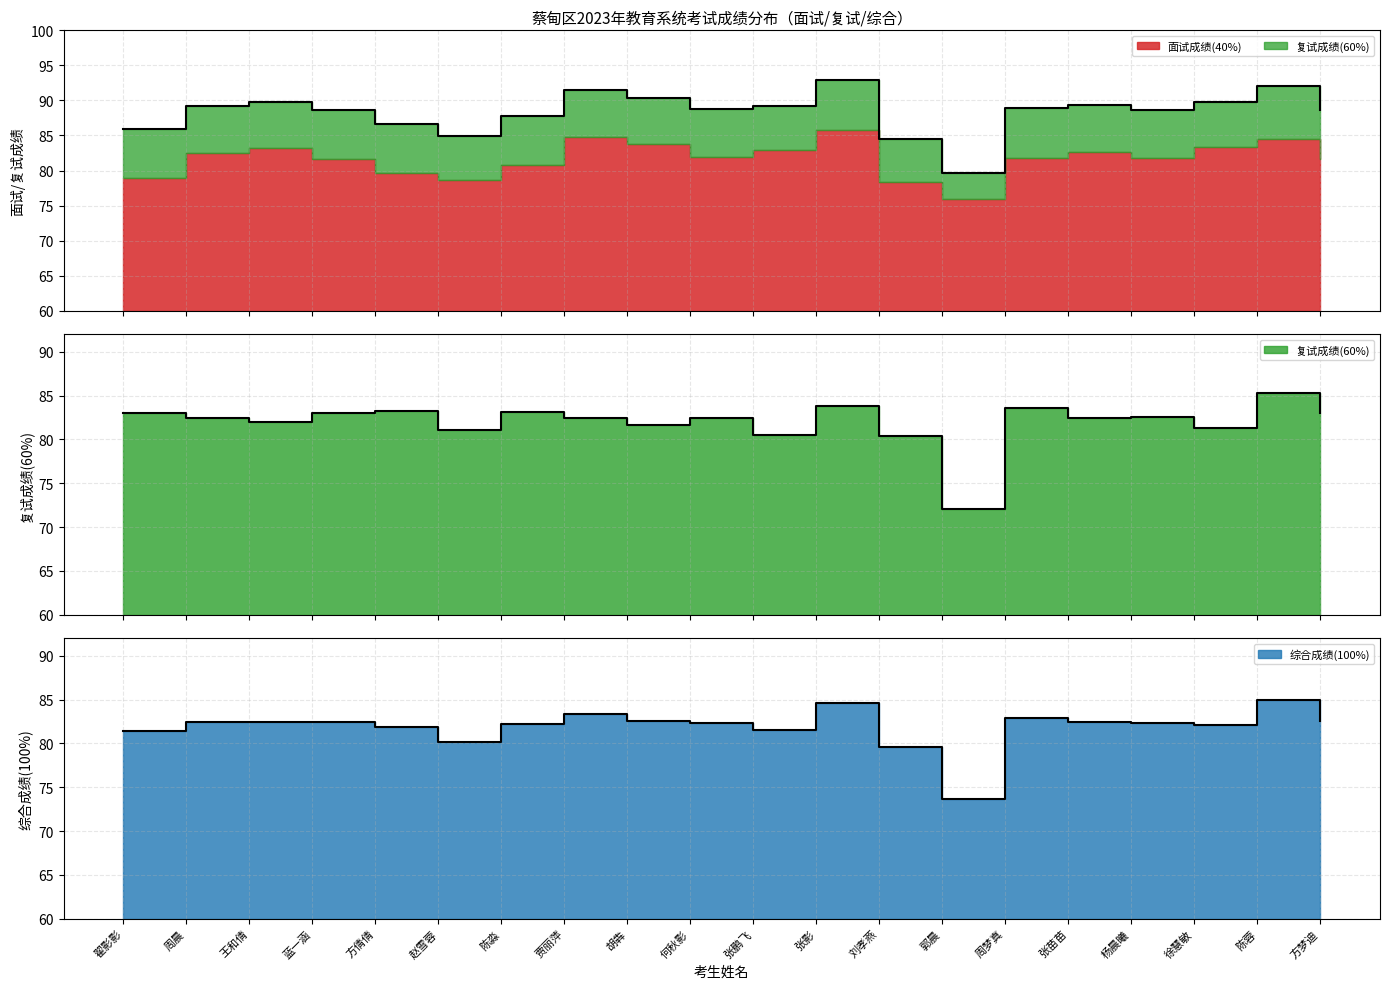

Is it true that 复试成绩(60%) equals 83.3 at 方倩倩?

True